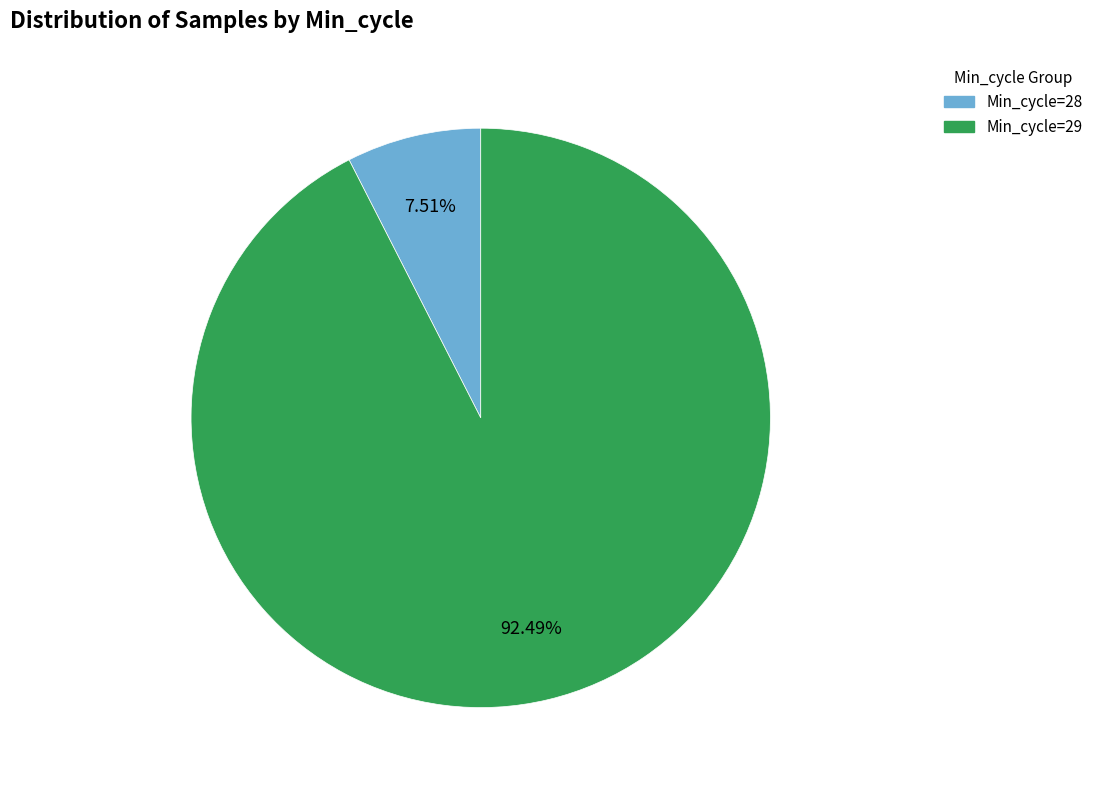

Is Min_cycle=29 the majority of the pie?

Yes